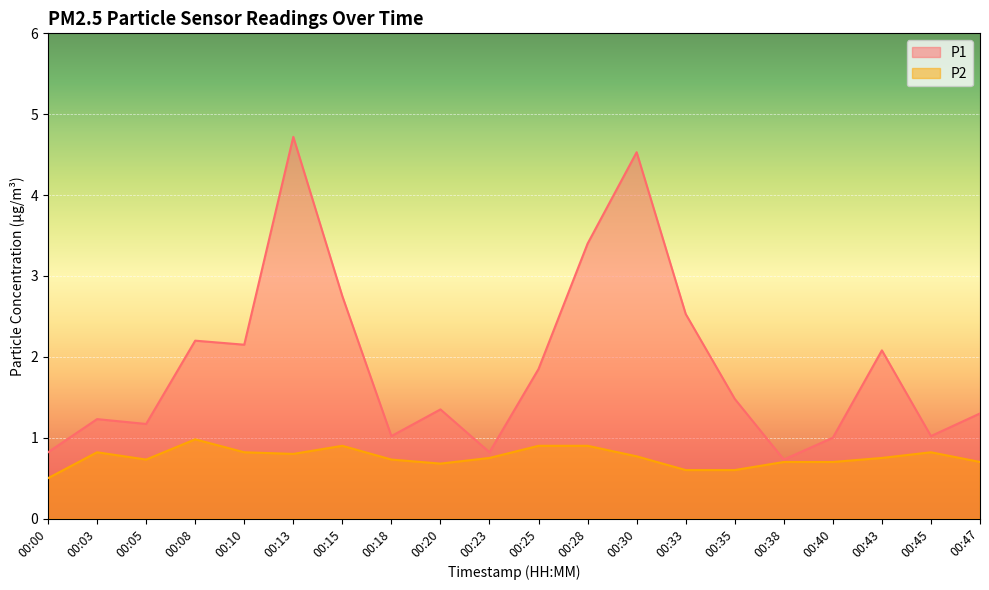

Rank the series at 00:38 from lowest to highest value.

P2, P1